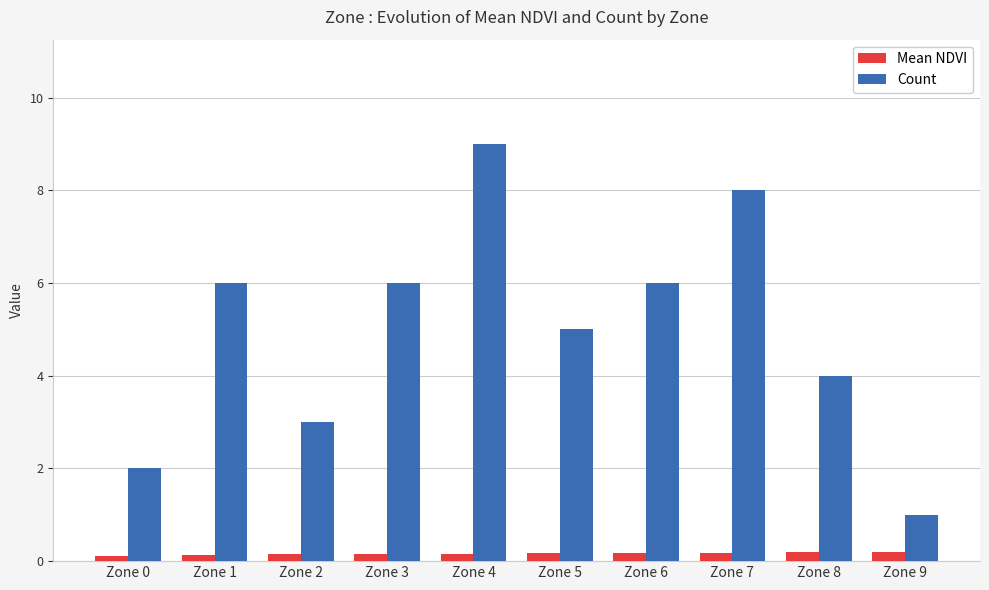

Count the Count values in the range 3 to 6.

6